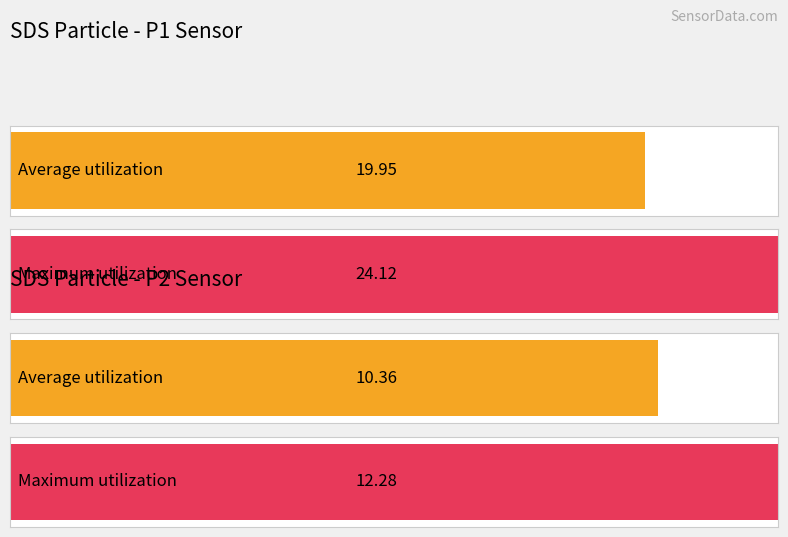

Is the value of SDS_P1 at 82 greater than the value of SDS_P2 at 82?

Yes